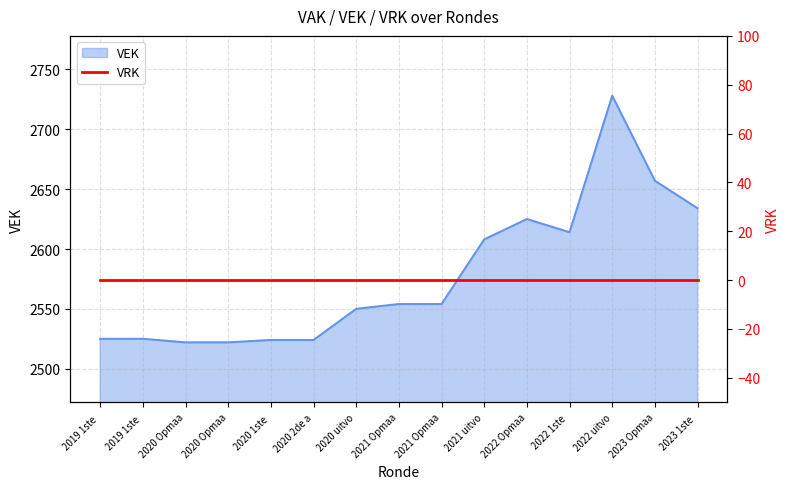

Which label corresponds to the smallest value in the chart?

2020 Opmaa